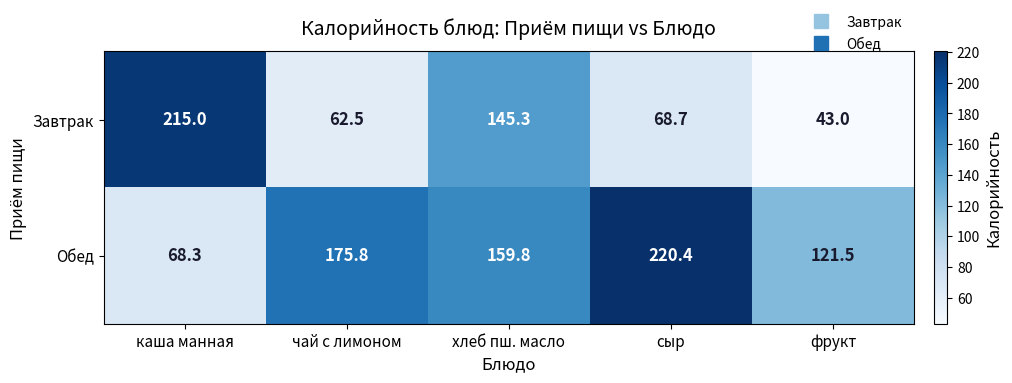

At which category is the sum across all series the highest?

хлеб пш. масло